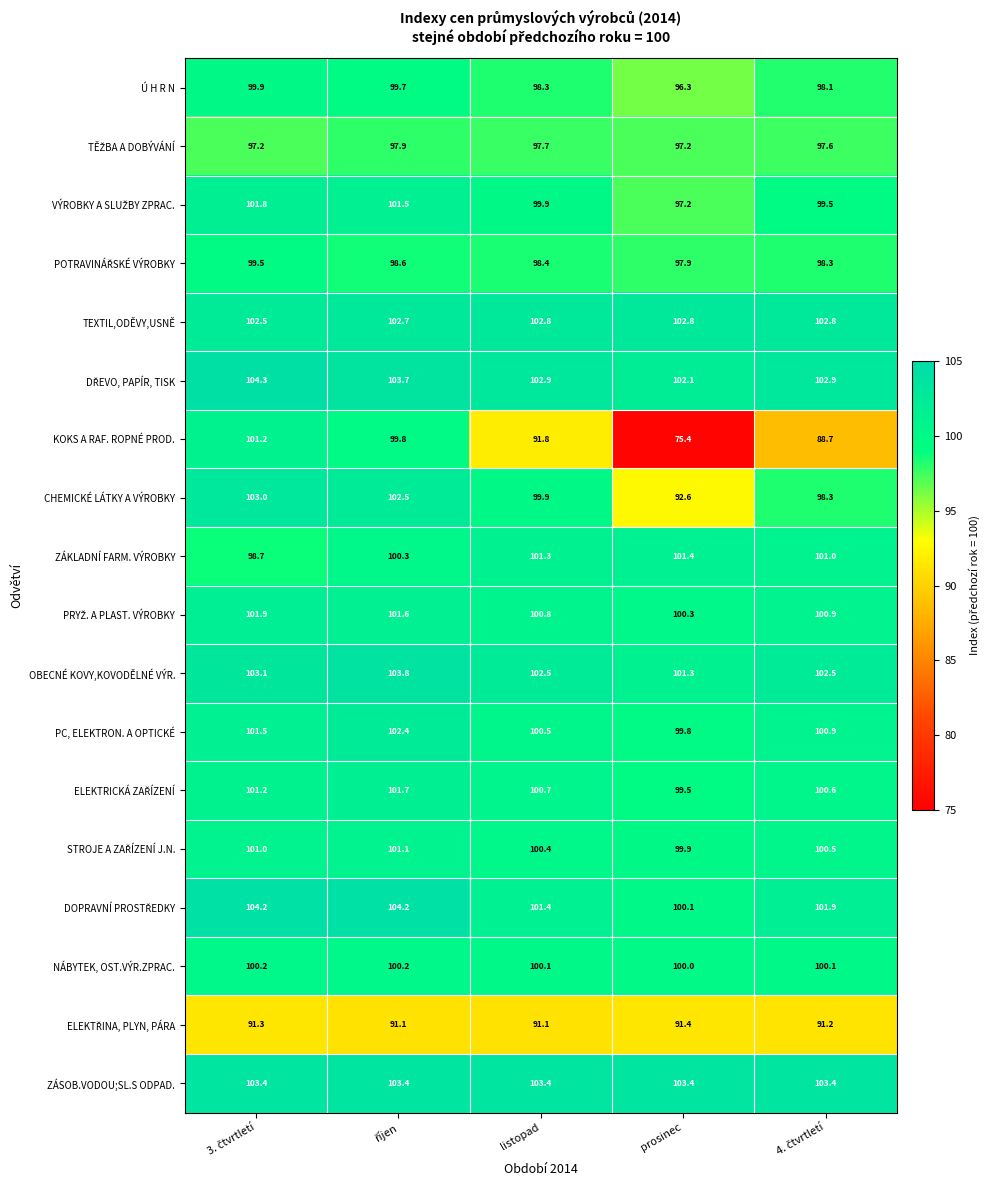

What is the maximum value shown in the chart?

104.3